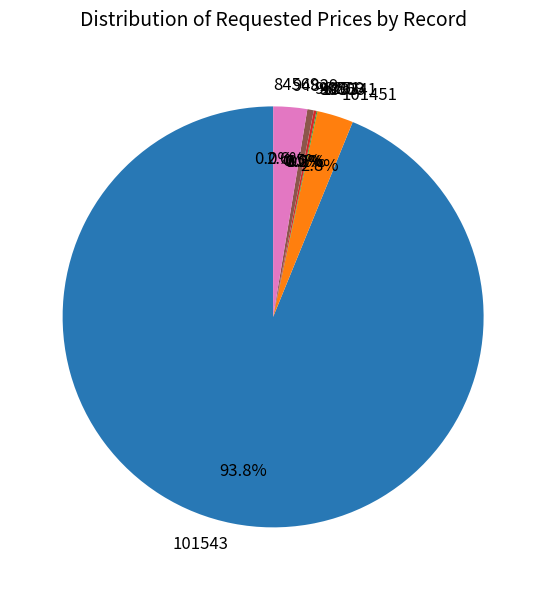

Is there any slice that represents more than half of the pie?

Yes